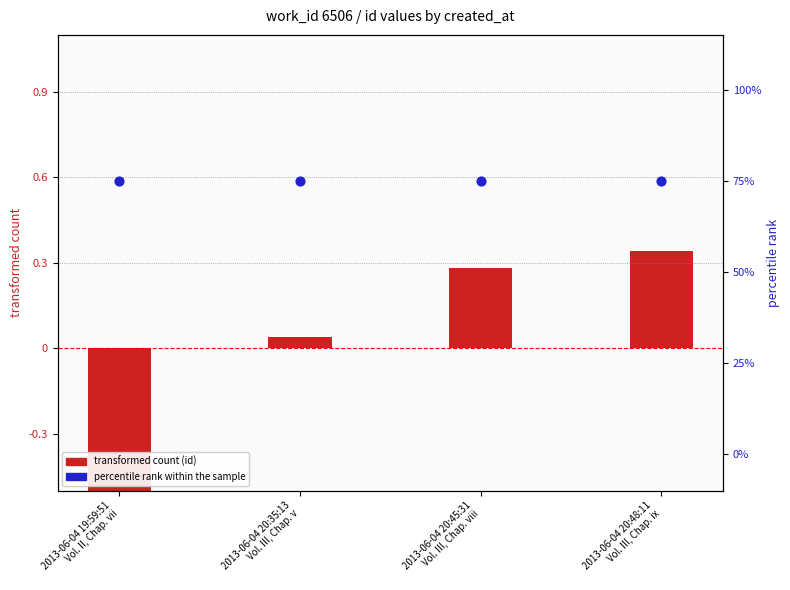

What are all the series names shown in the legend?

transformed count (id), percentile rank within the sample